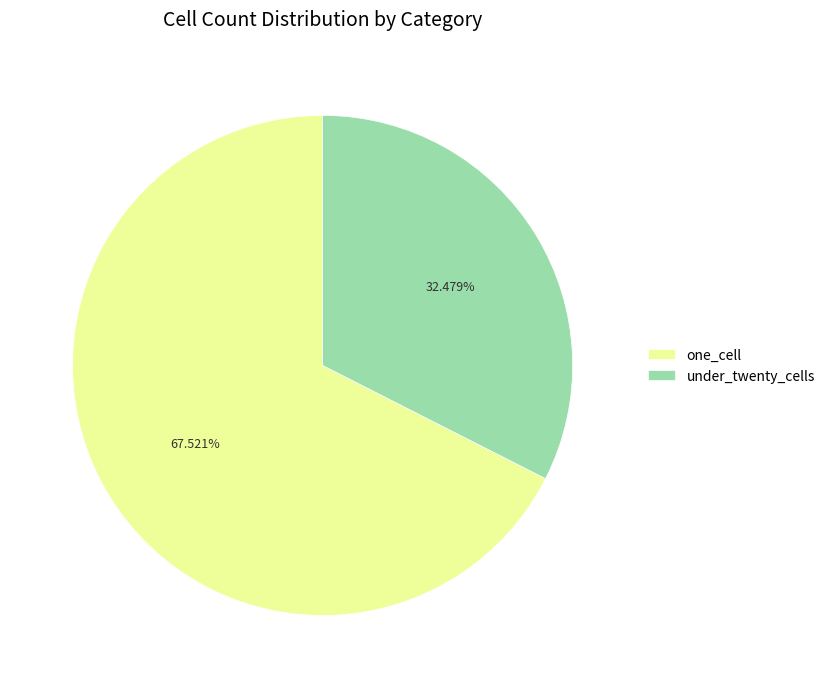

To the nearest percent, what percentage of the pie is under_twenty_cells?

32%